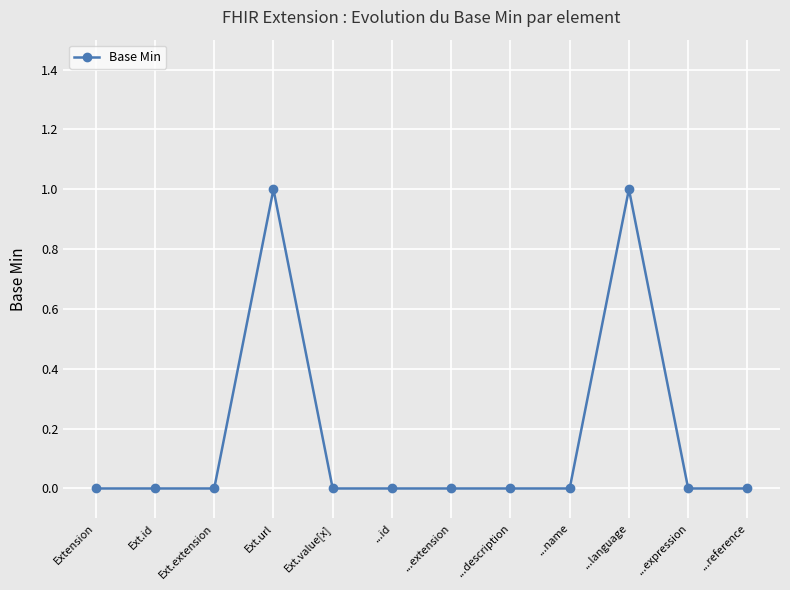

What is the label of the 6th point from the right?

...extension